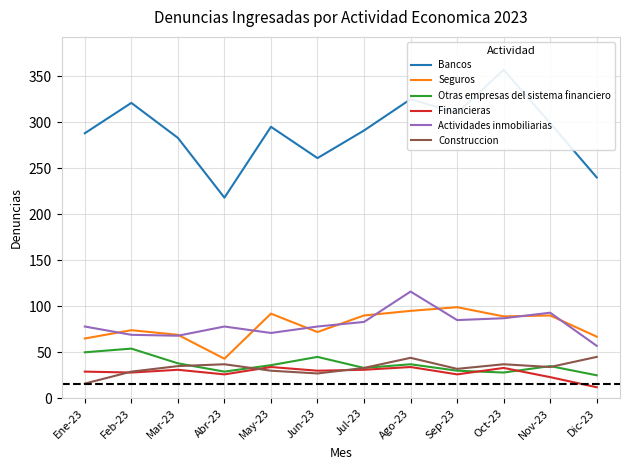

What is the average value of the Financieras series?

28